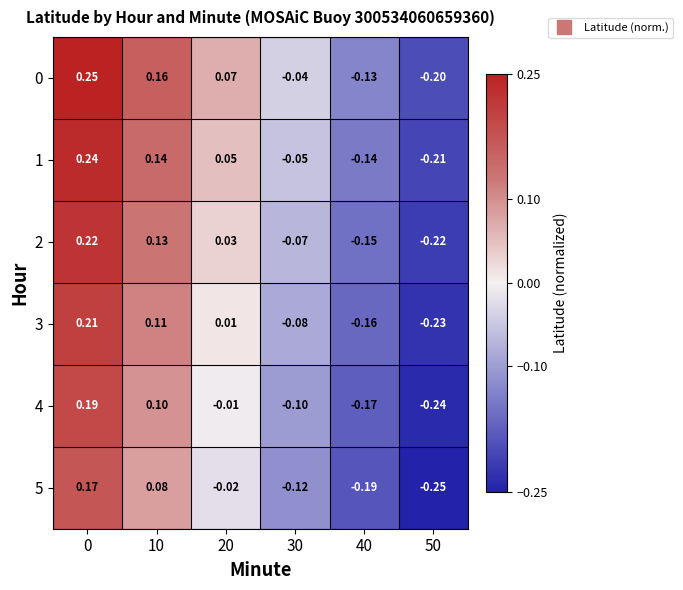

Is the value of 3 at 40 greater than the value of 4 at 30?

No